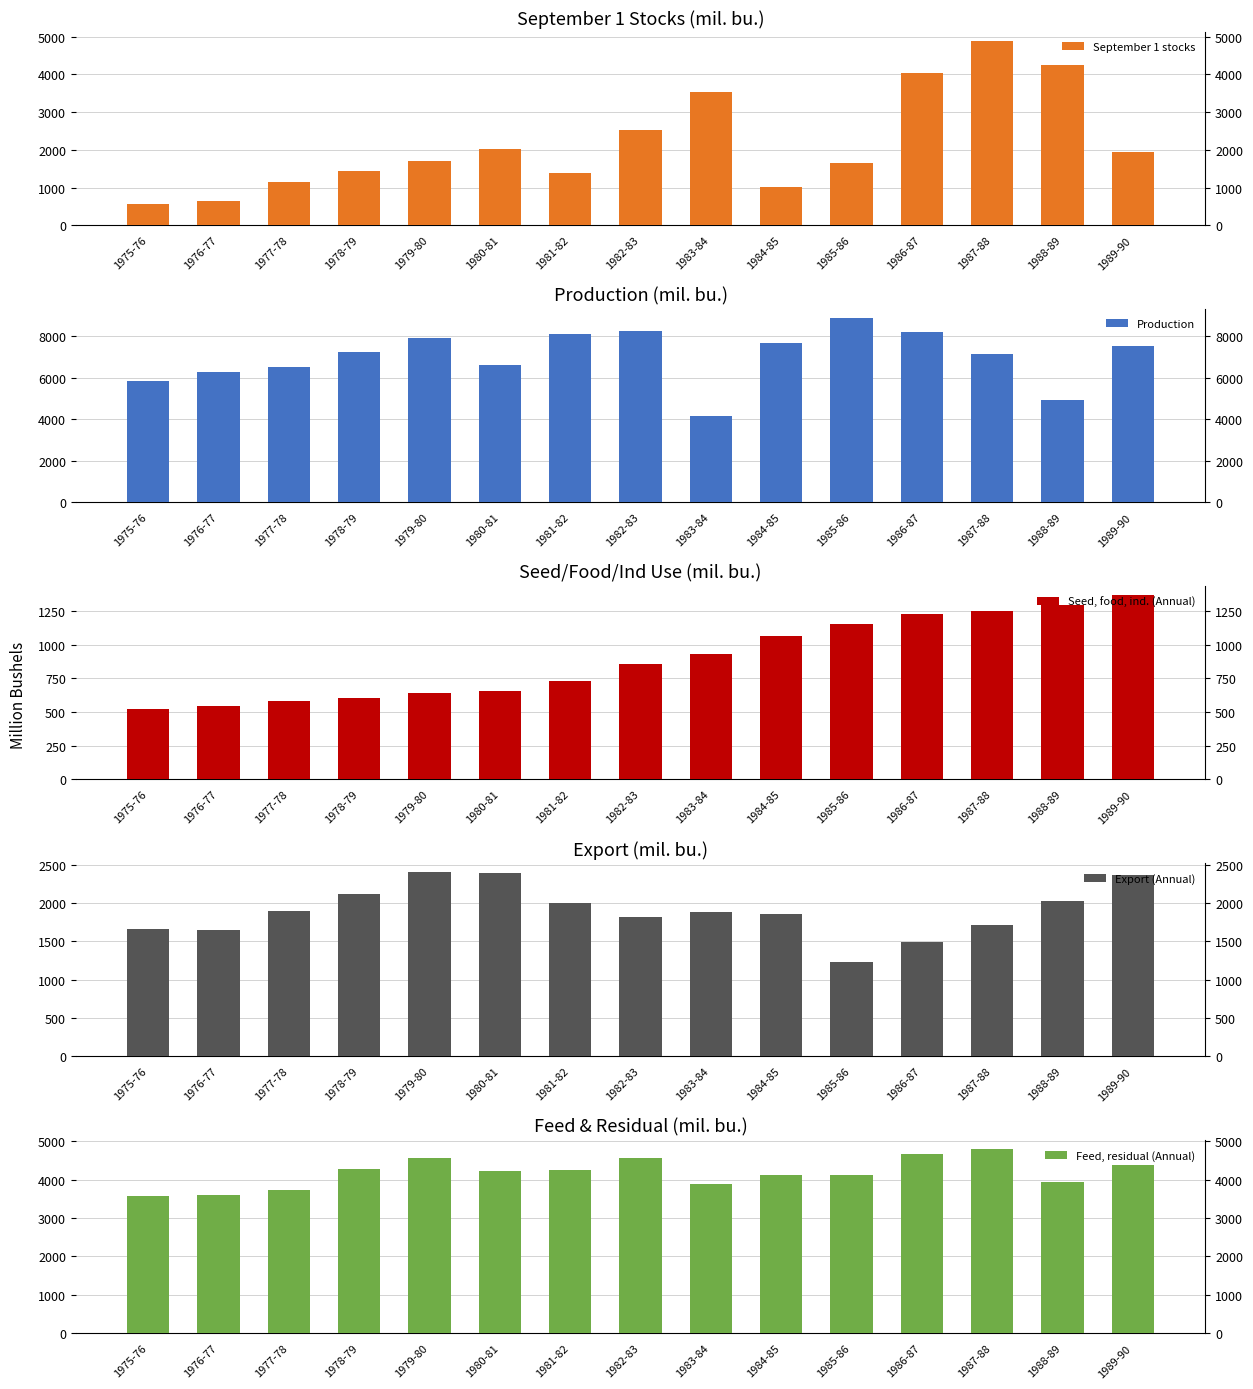

What is the value of the Seed, food, ind. (Annual) bar at the 6th from the left?

659.2